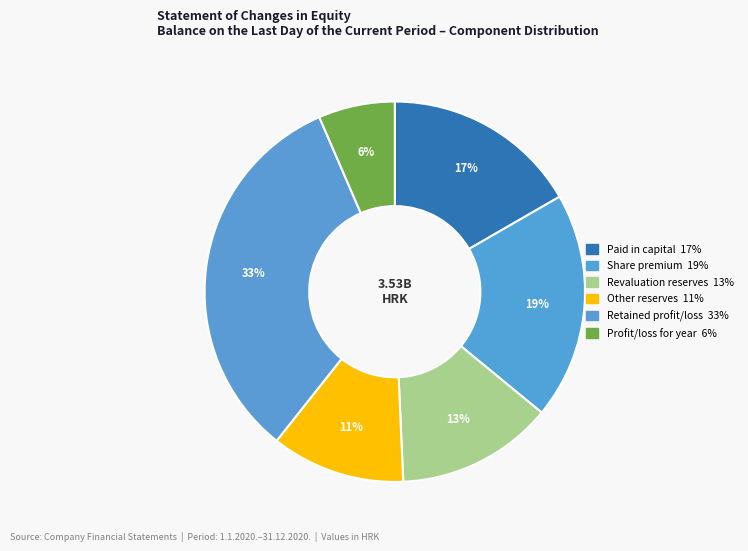

How many segments does this pie chart have?

6